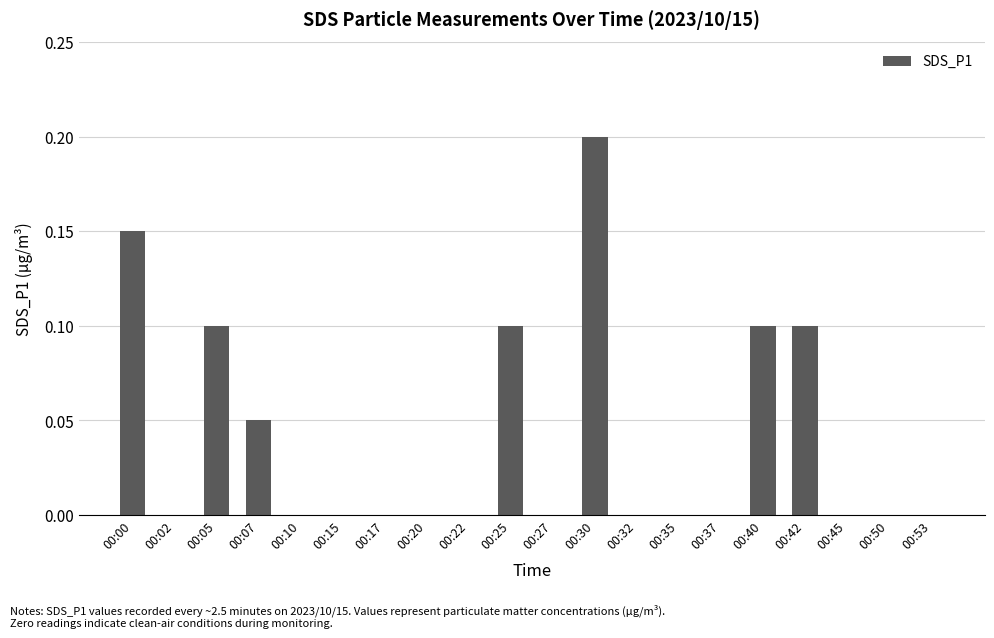

What is the sum of all values?

0.8